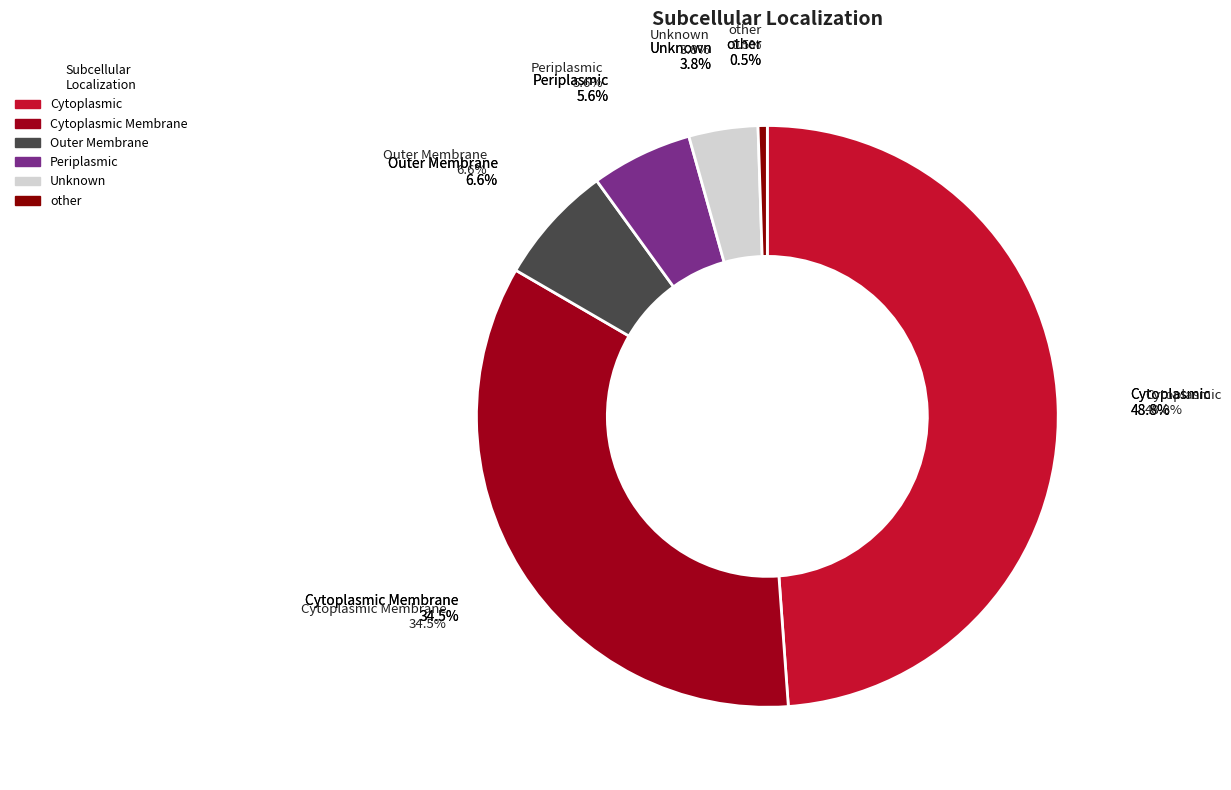

Combined, do Cytoplasmic Membrane and other account for over 50%?

No